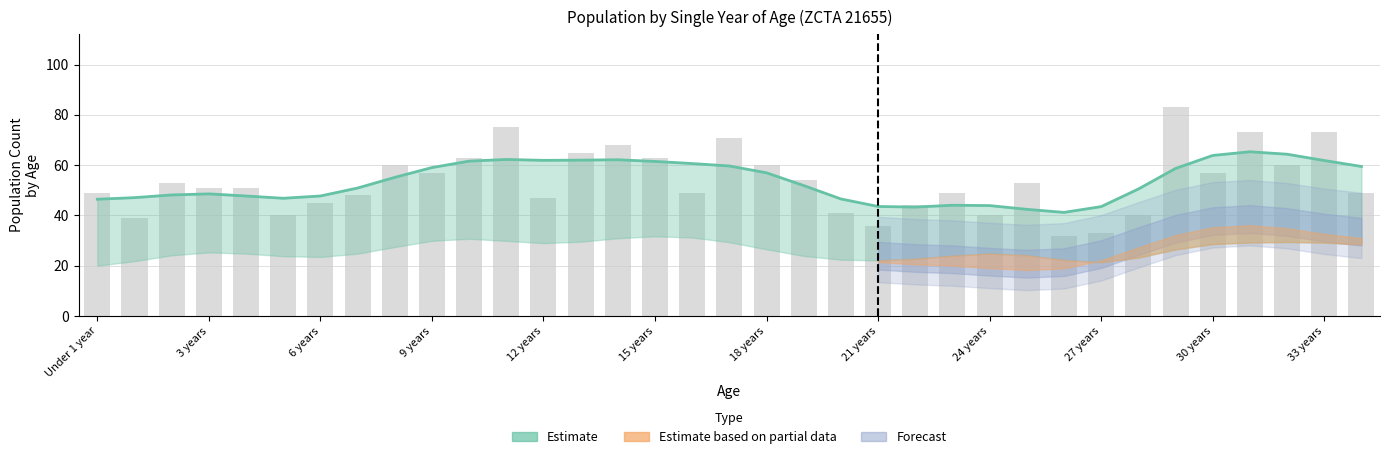

Which has a higher value, 30 or 6 years?

30